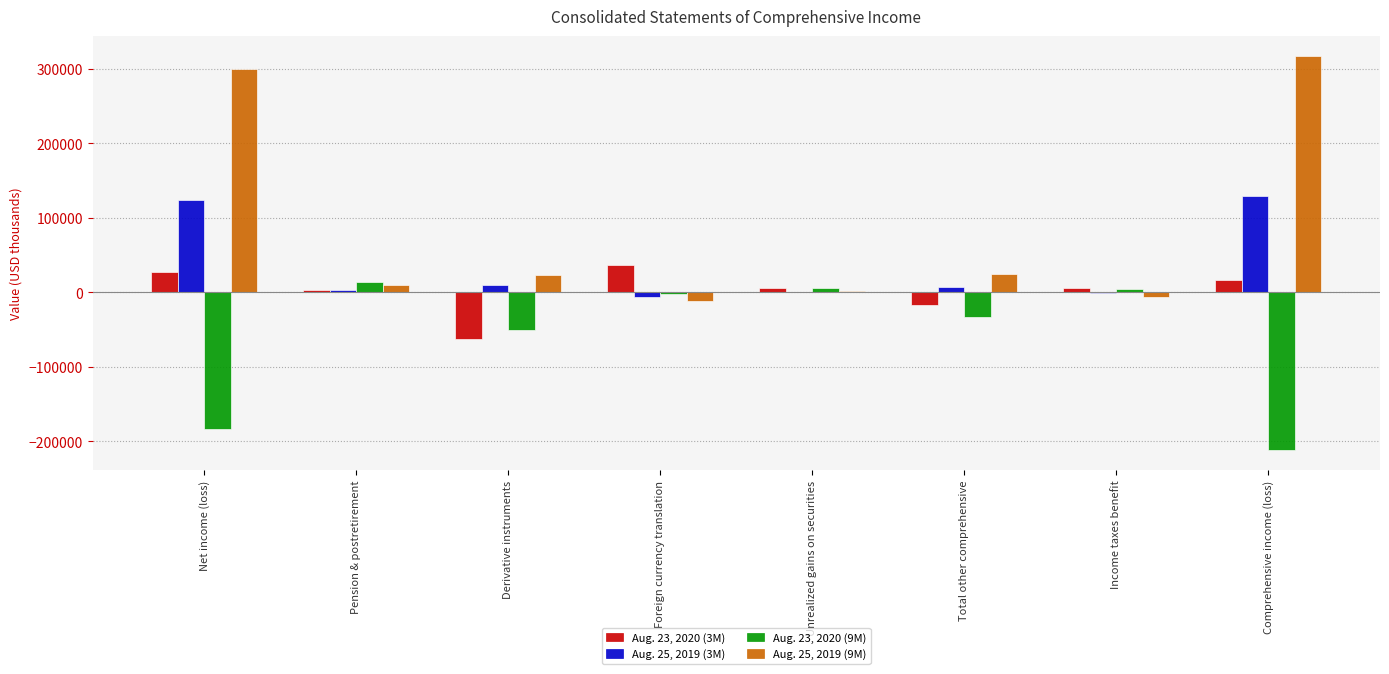

Which series has the largest total across all categories?

Aug. 25, 2019 (9M)